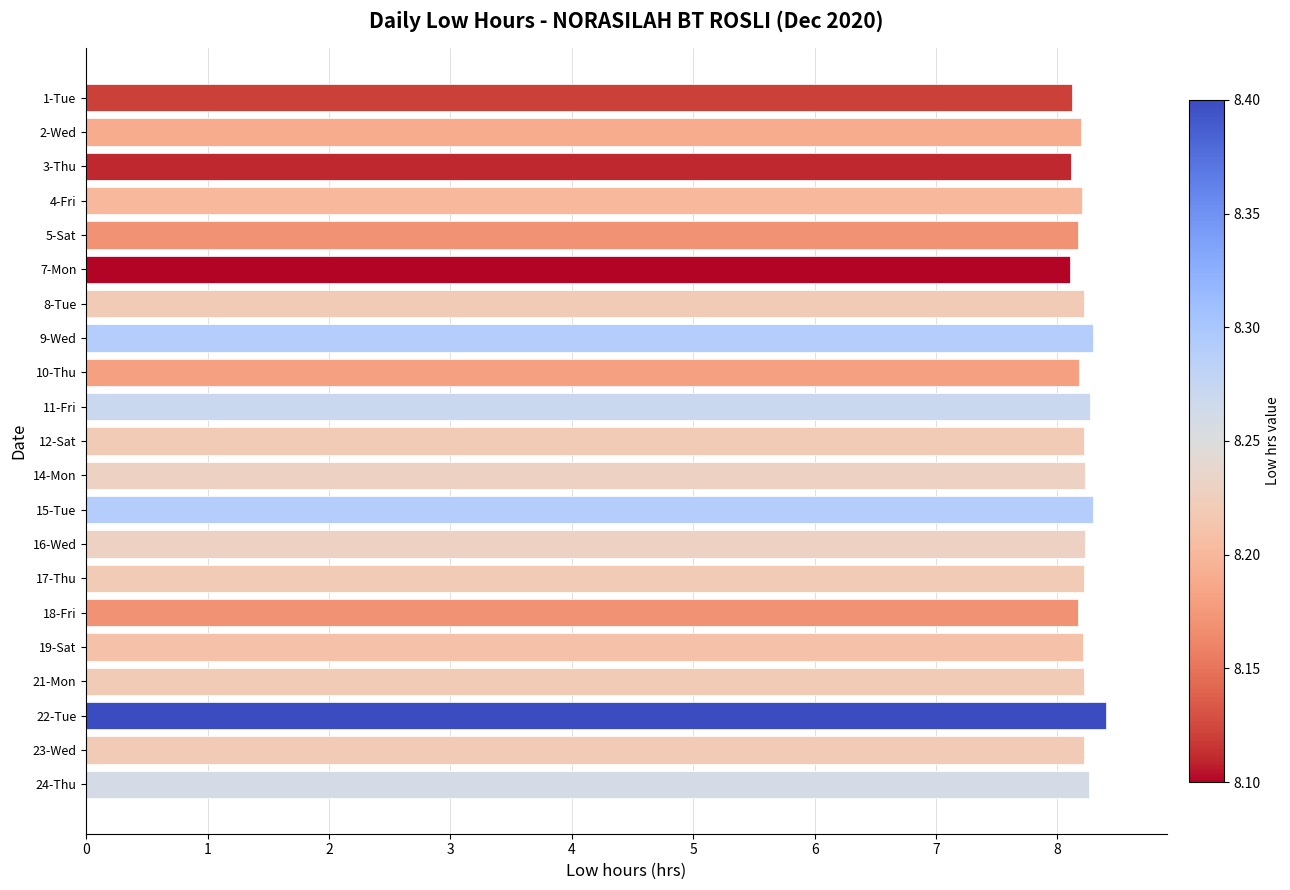

What is the greatest value displayed?

8.4